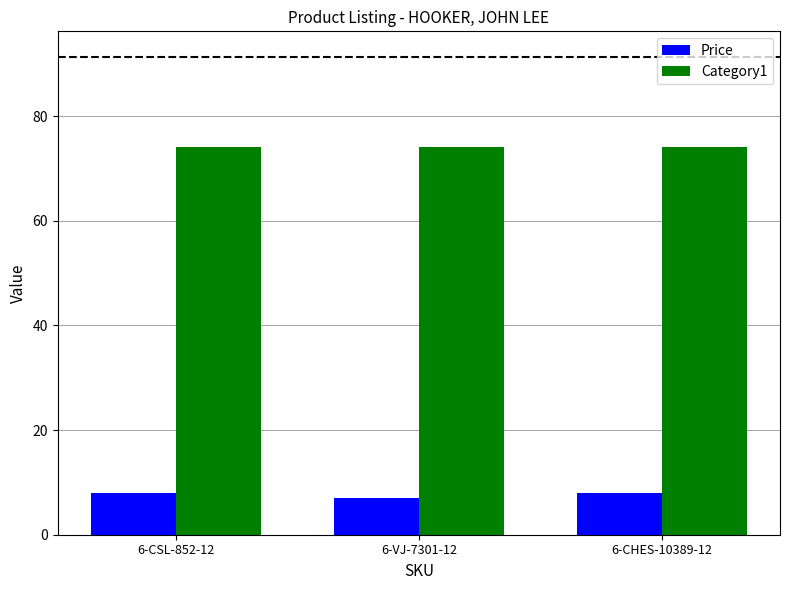

How many groups of bars are there?

3